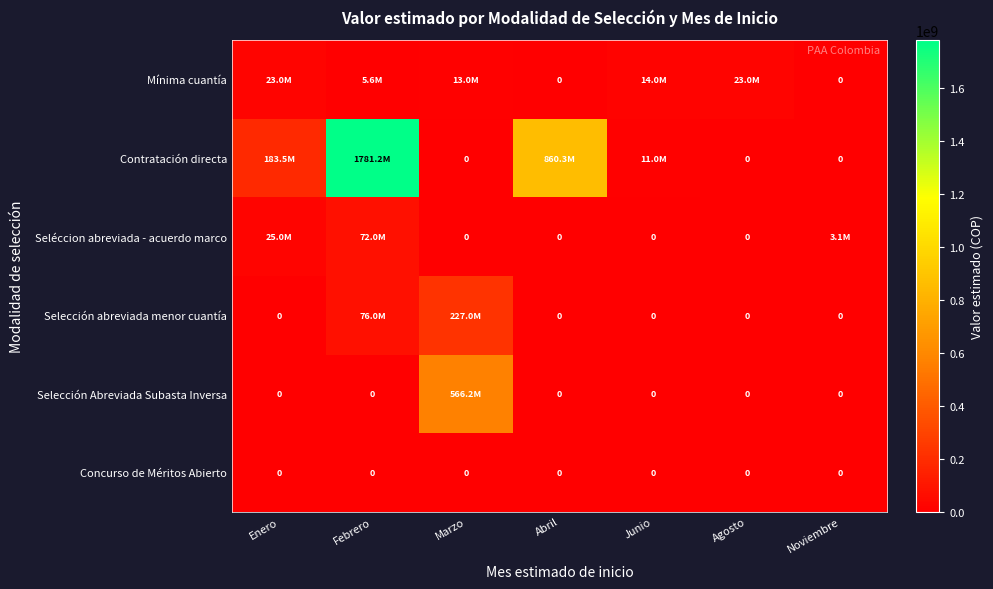

What is the maximum value shown in the chart?

1781154800